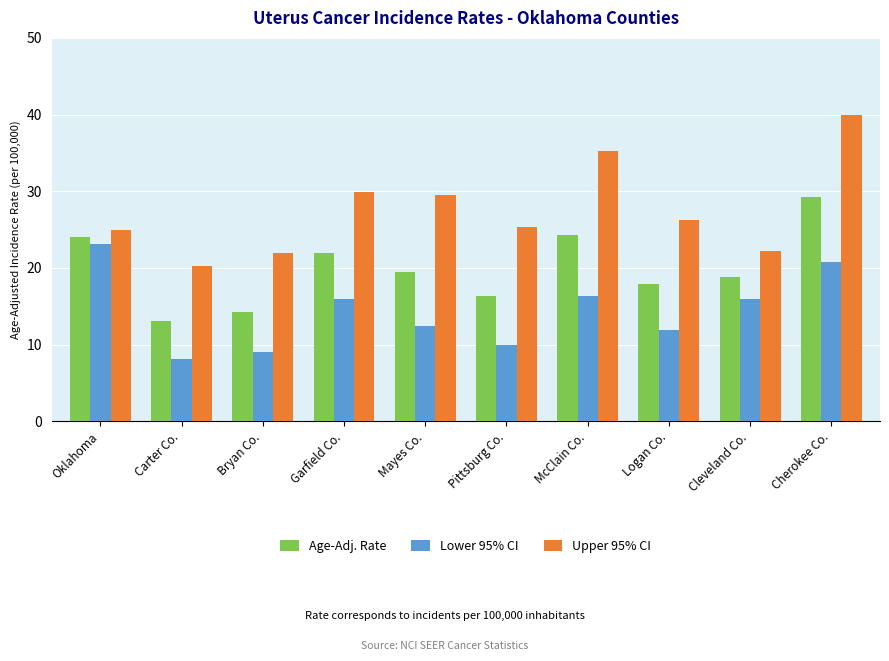

Which series has the largest total across all categories?

Upper 95% CI